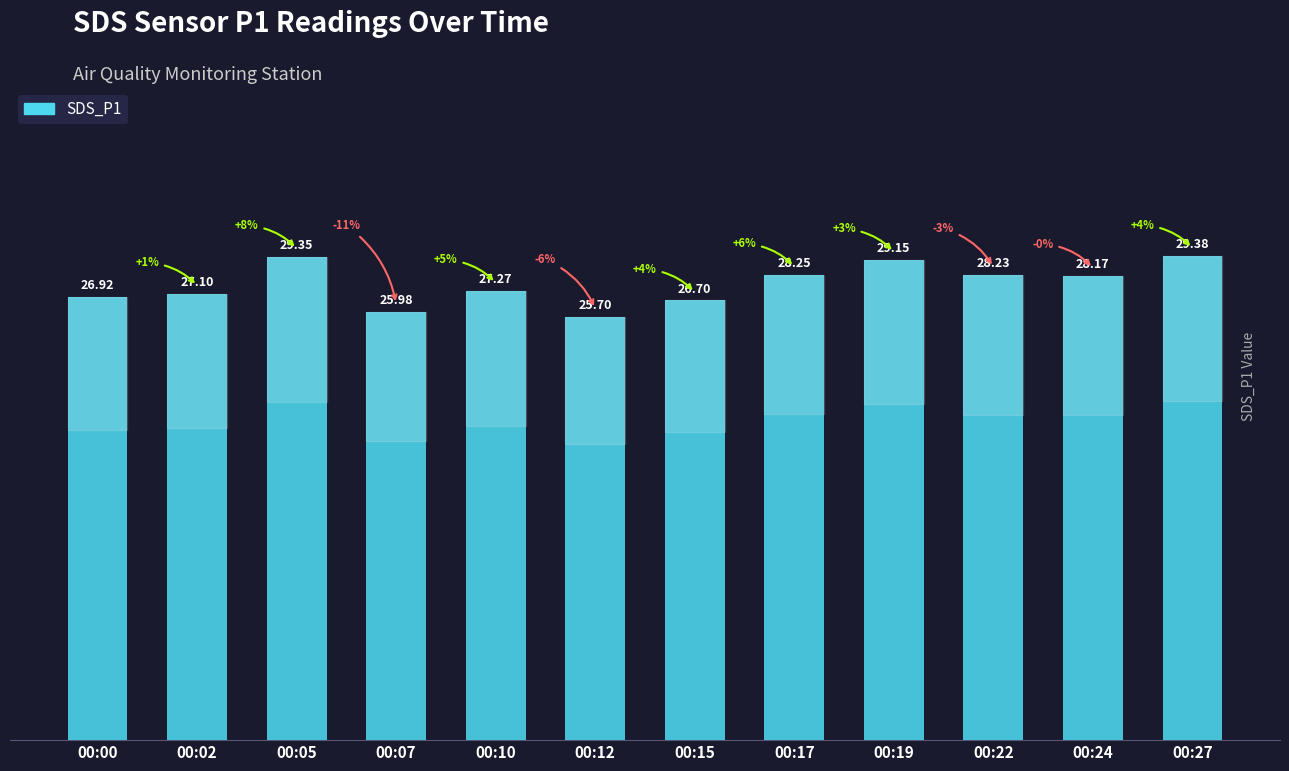

What is the sum of the values at 00:17 and 00:05?

57.6